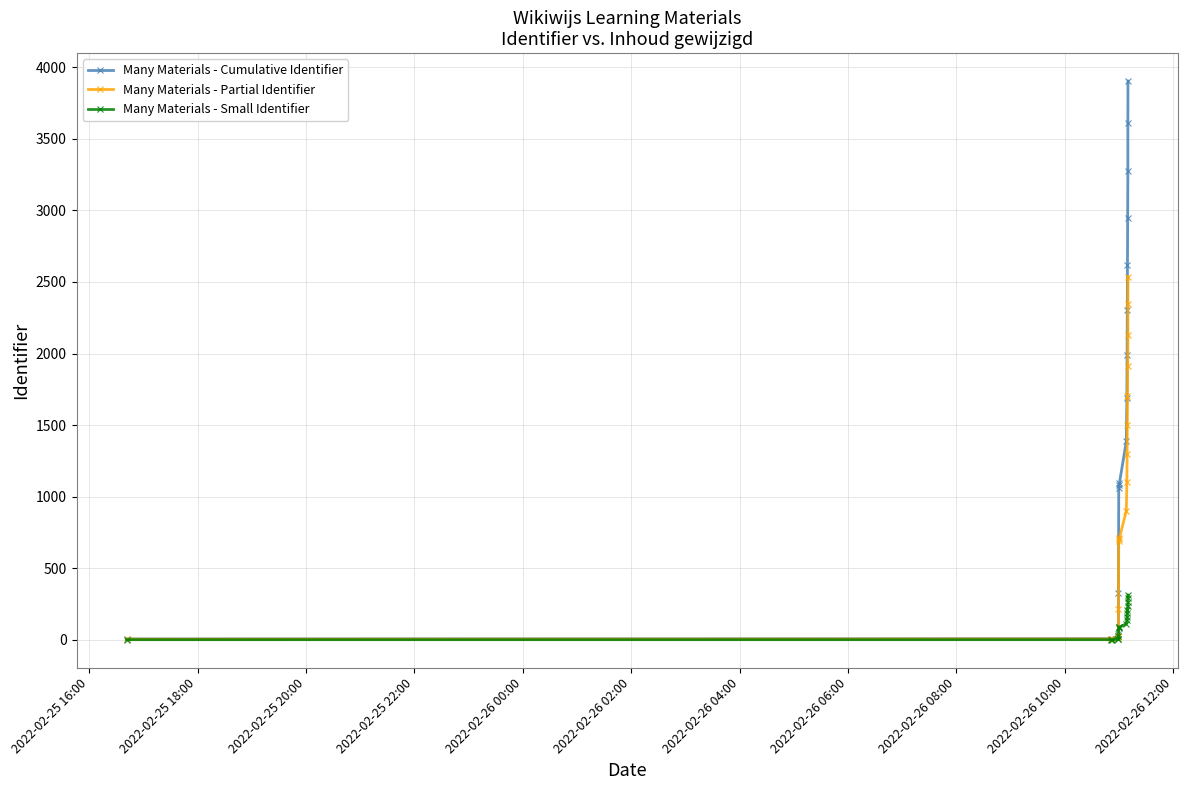

What is the value of the Many Materials - Cumulative Identifier point at the 3rd from the left?

8.0